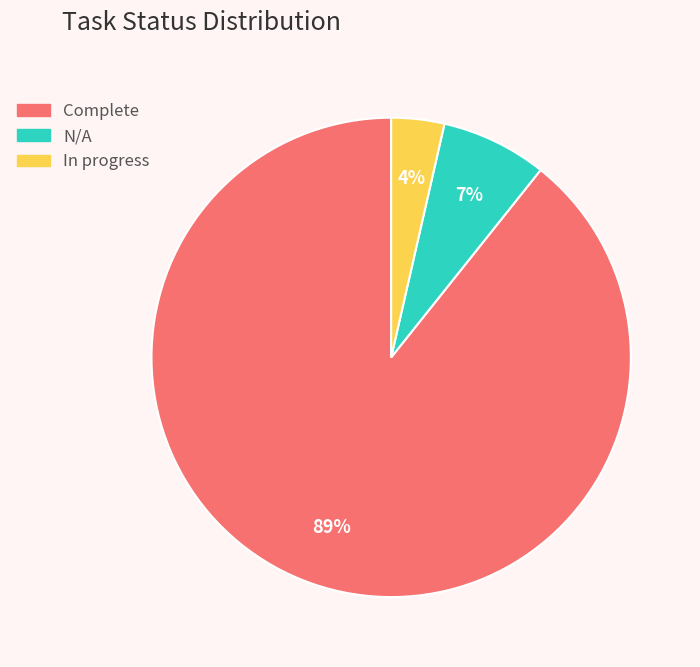

Is there any slice that represents more than half of the pie?

Yes